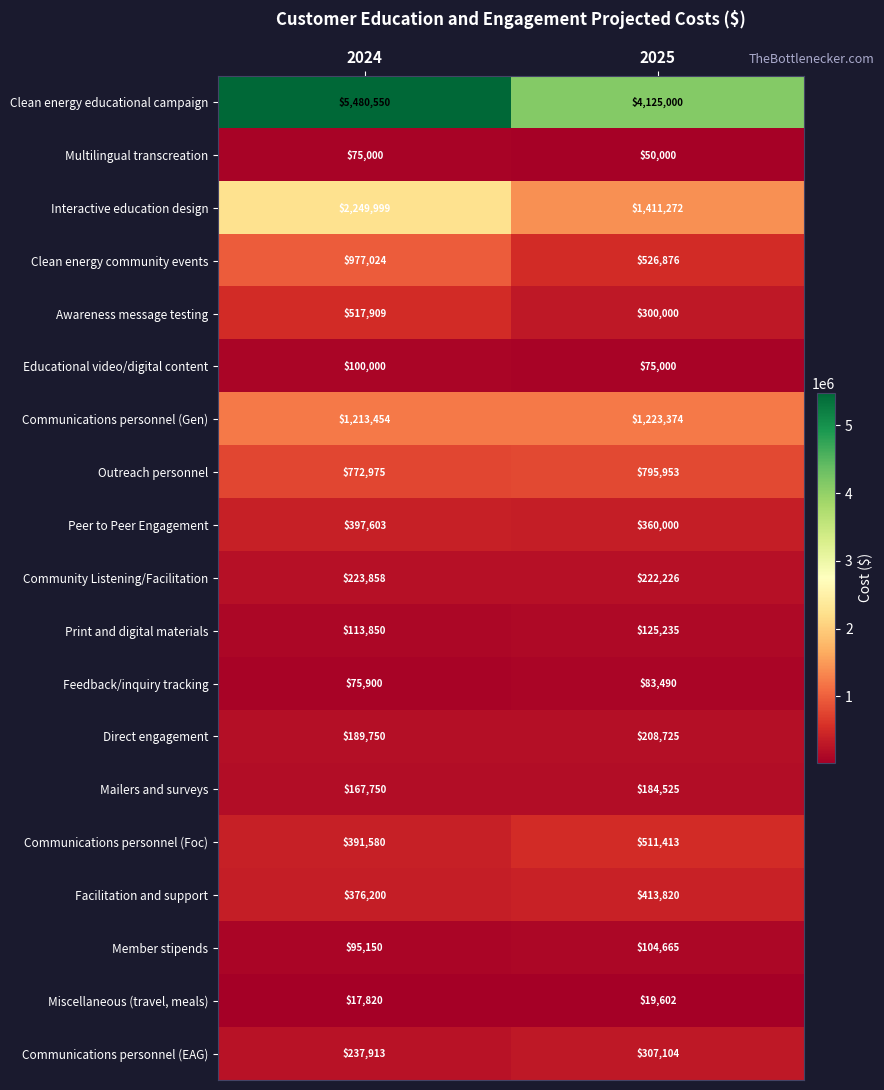

What is the approximate value of Communications personnel (EAG) at 2024, to the nearest 50?

237900